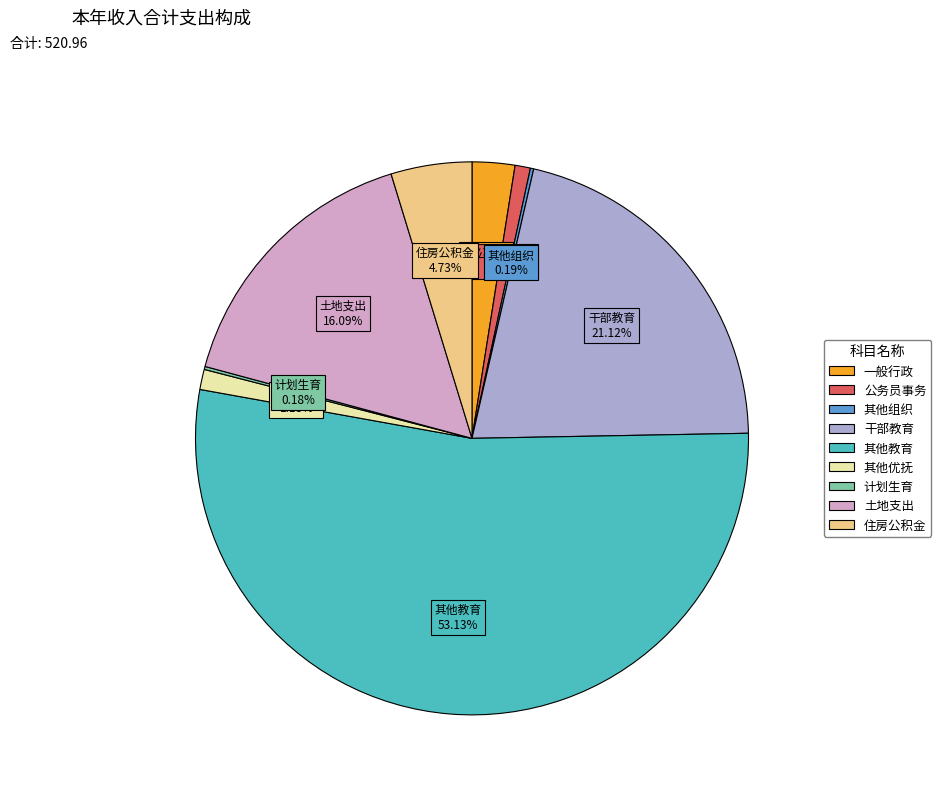

Do 其他教育 and 干部教育 together represent more than half of the pie?

Yes